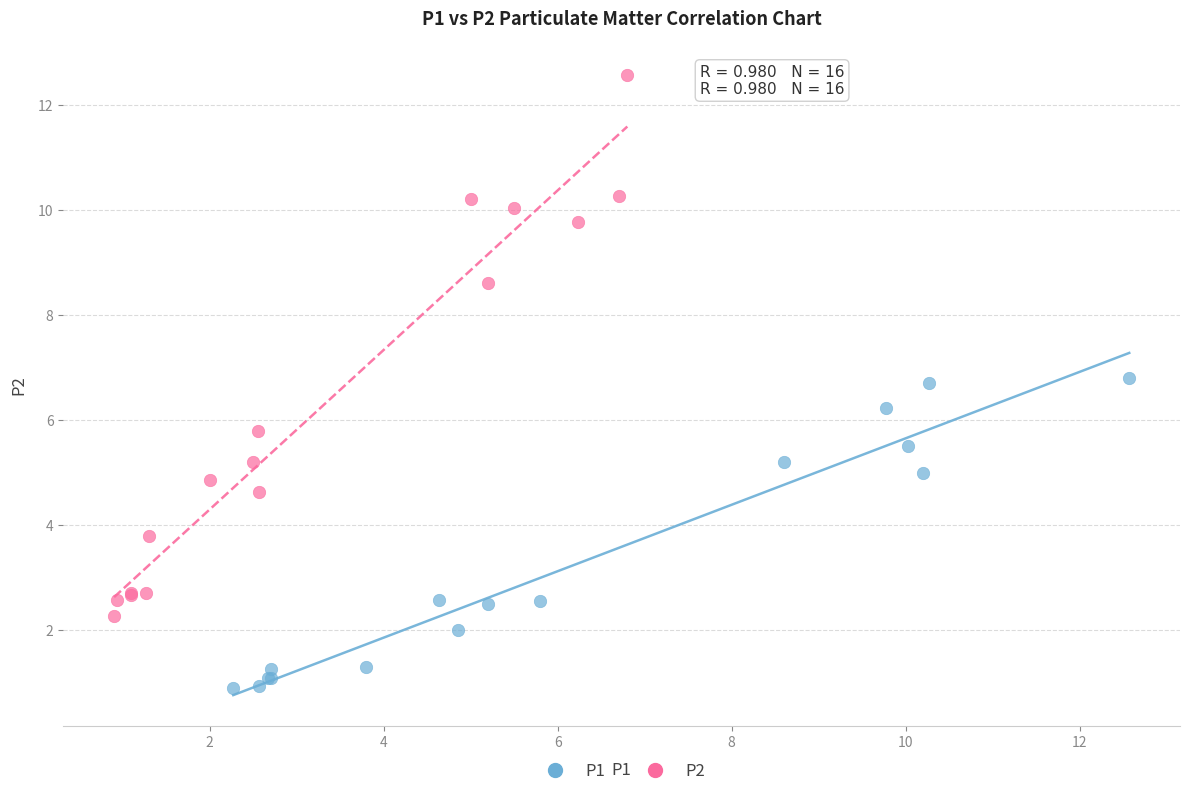

Which series reaches the minimum Y coordinate?

P1